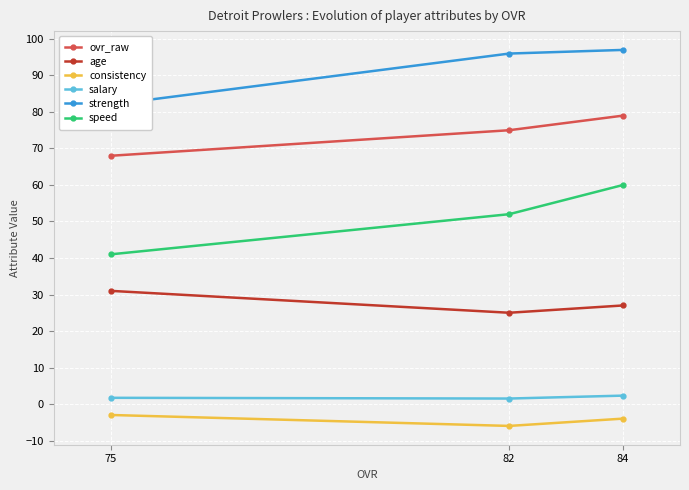

Reading right to left, list all the values displayed in this chart.

ovr_raw: 84=79.0	82=75.0	75=68.0
age: 84=27.0	82=25.0	75=31.0
consistency: 84=-4.0	82=-6.0	75=-3.0
salary: 84=2.3	82=1.5	75=1.7
strength: 84=97.0	82=96.0	75=82.0
speed: 84=60.0	82=52.0	75=41.0